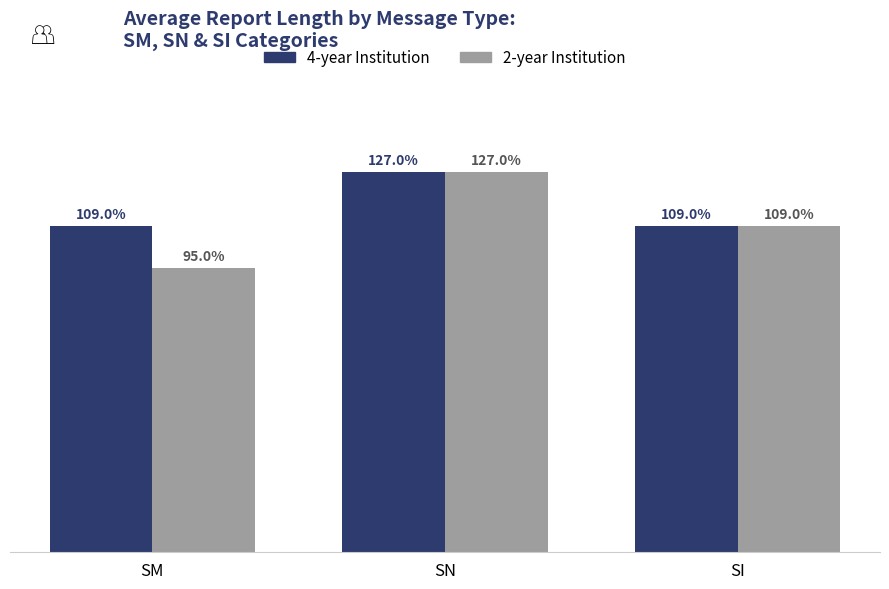

List the series in order of their overall mean, lowest first.

2-year Institution, 4-year Institution